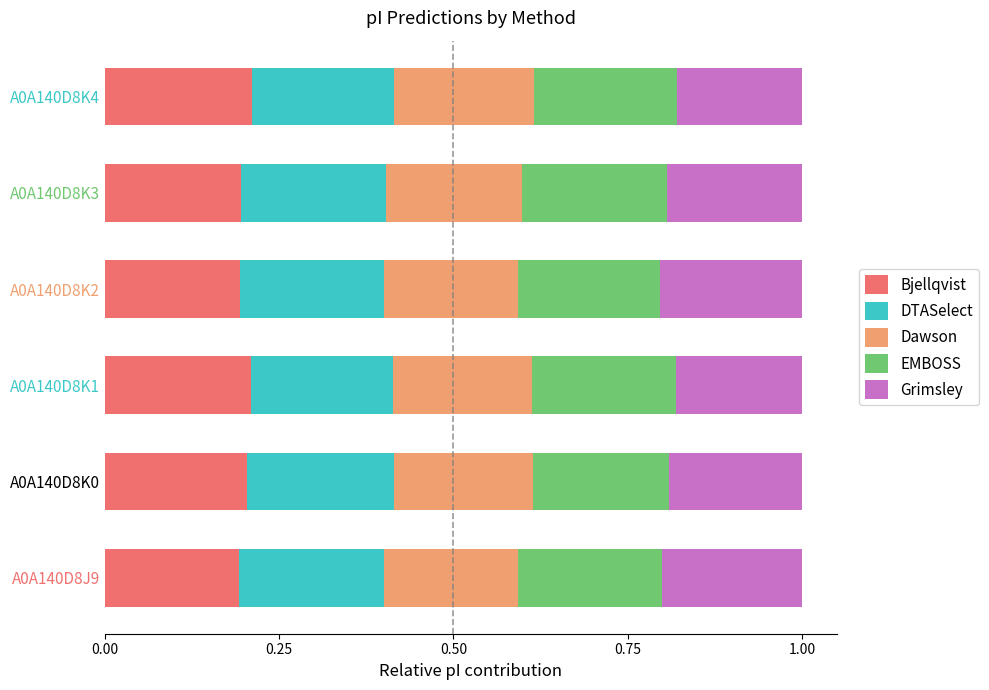

True or false: Bjellqvist has a value of 0.2 at A0A140D8K1.

True